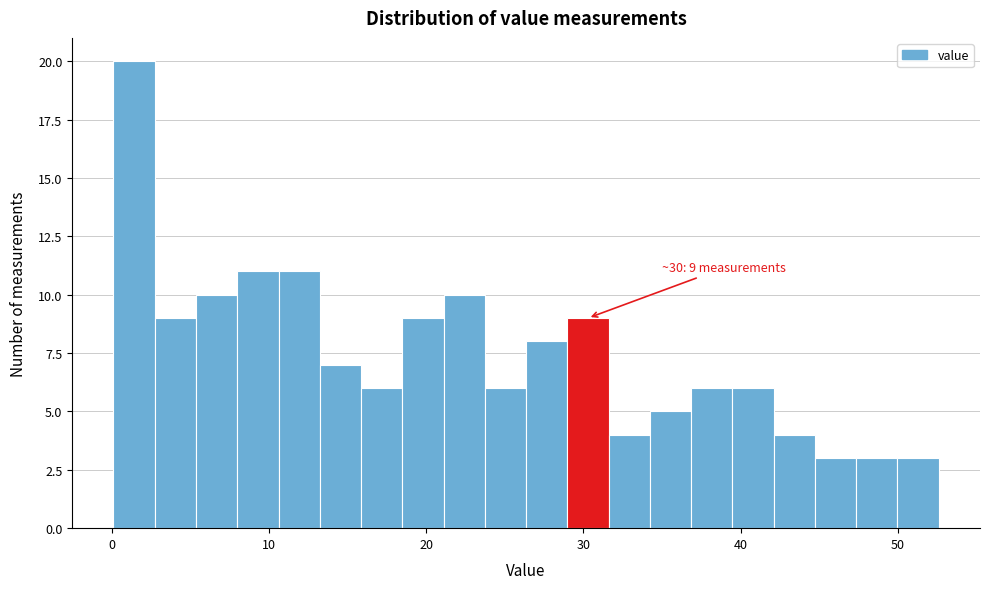

Around what value on the x-axis is the tallest bar? Give the approximate position of its centre, as read against the axis.

1